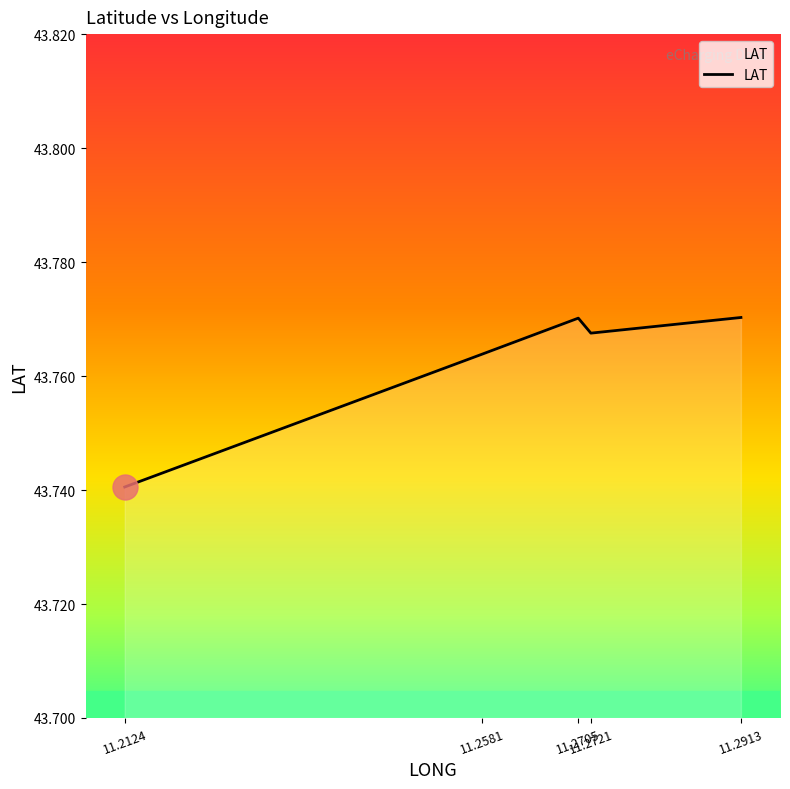

What is the sum of all values?

218.8